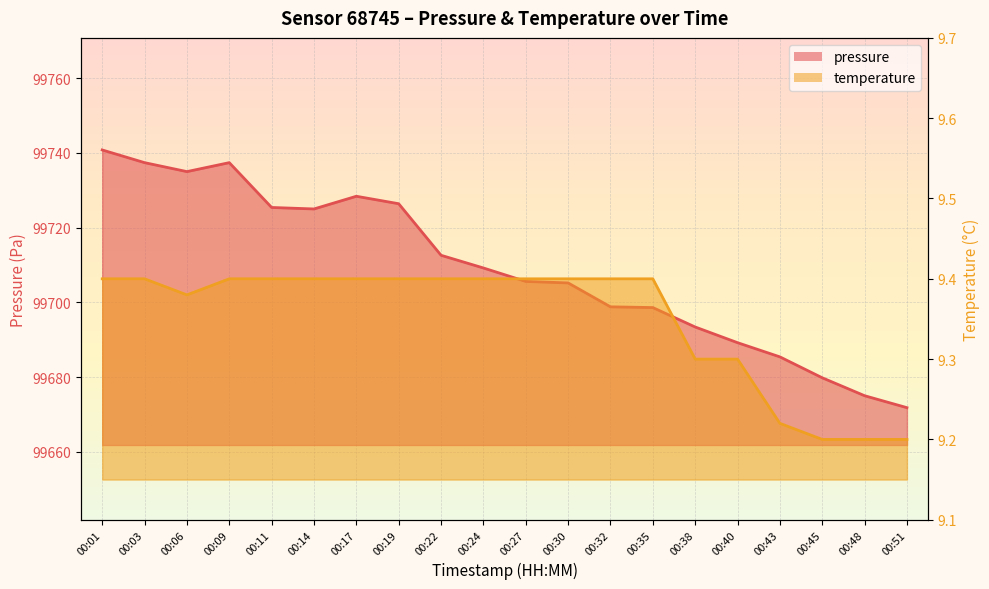

True or false: pressure and temperature intersect in this chart.

False